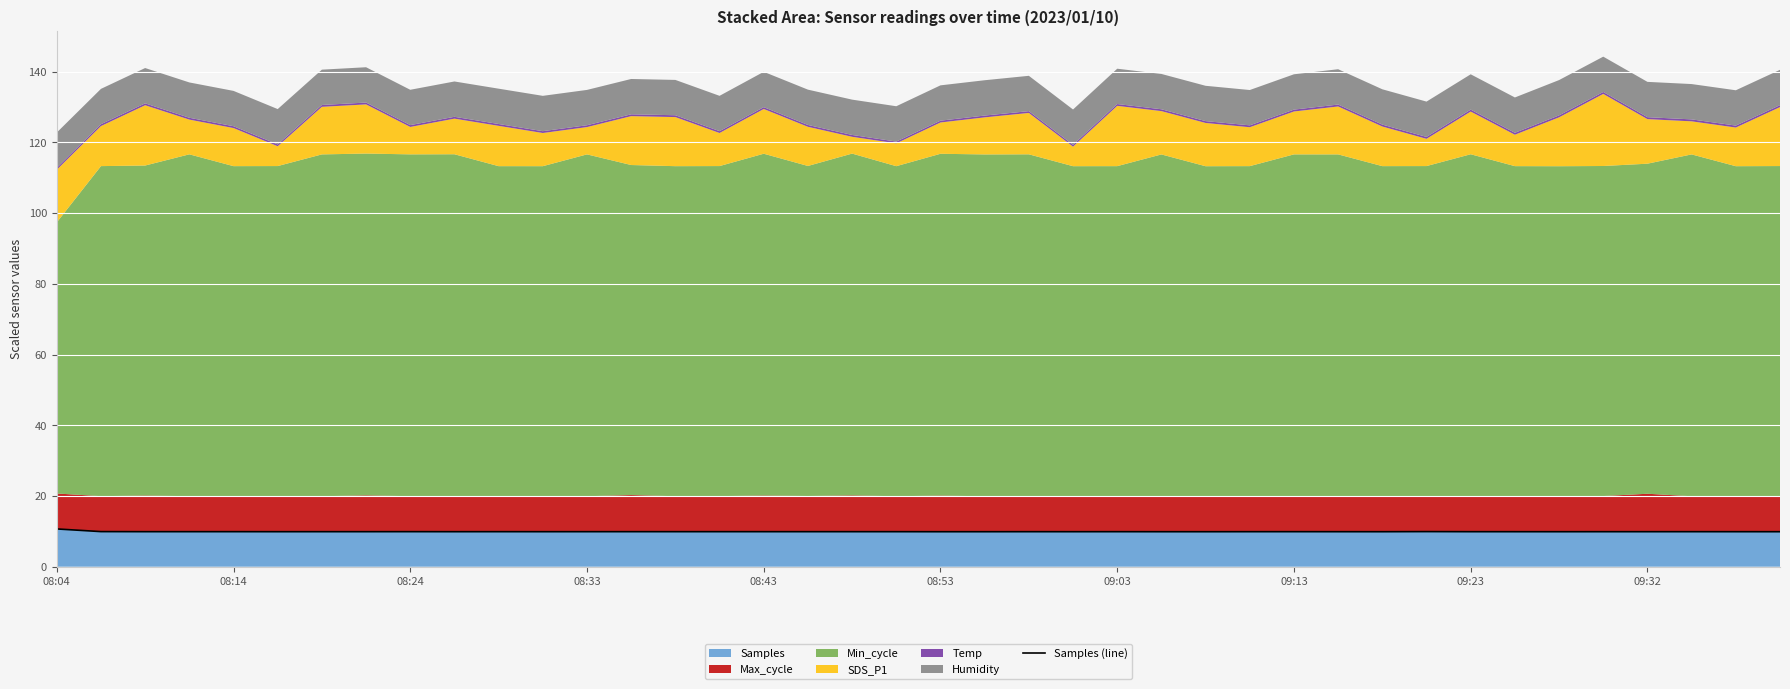

Which has a higher value, 38 or 30?

38